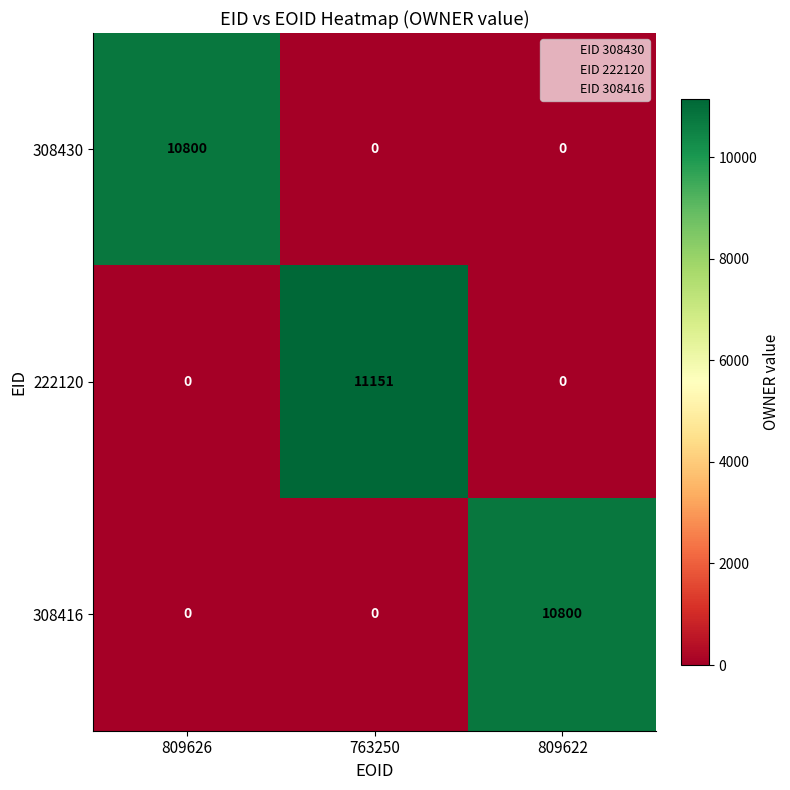

Count the 308416 values in the range 0 to 10800.

3